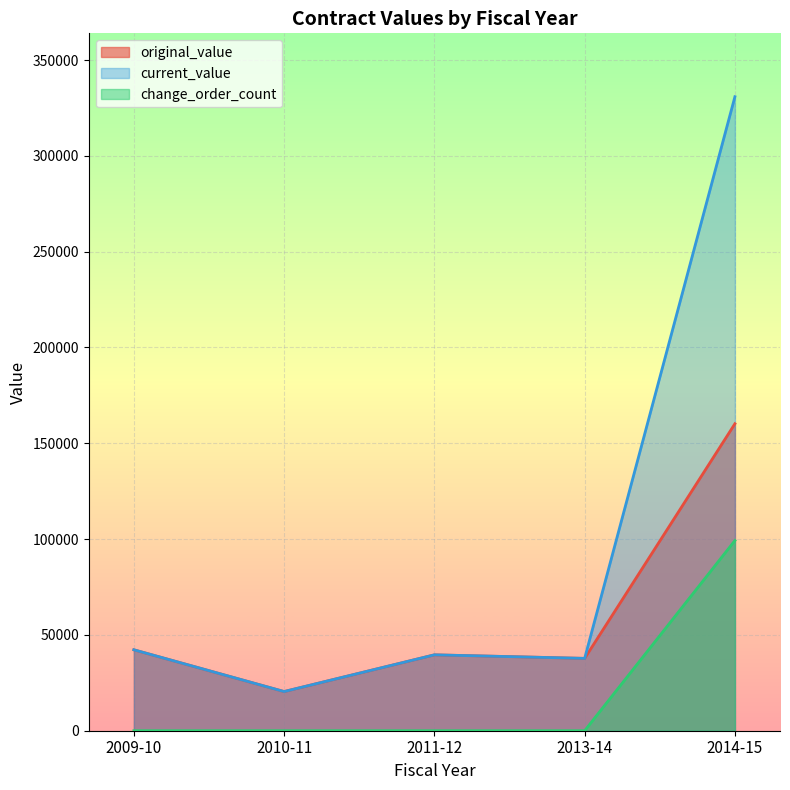

What is the difference between the highest and lowest values at 2014-15?

231596.5